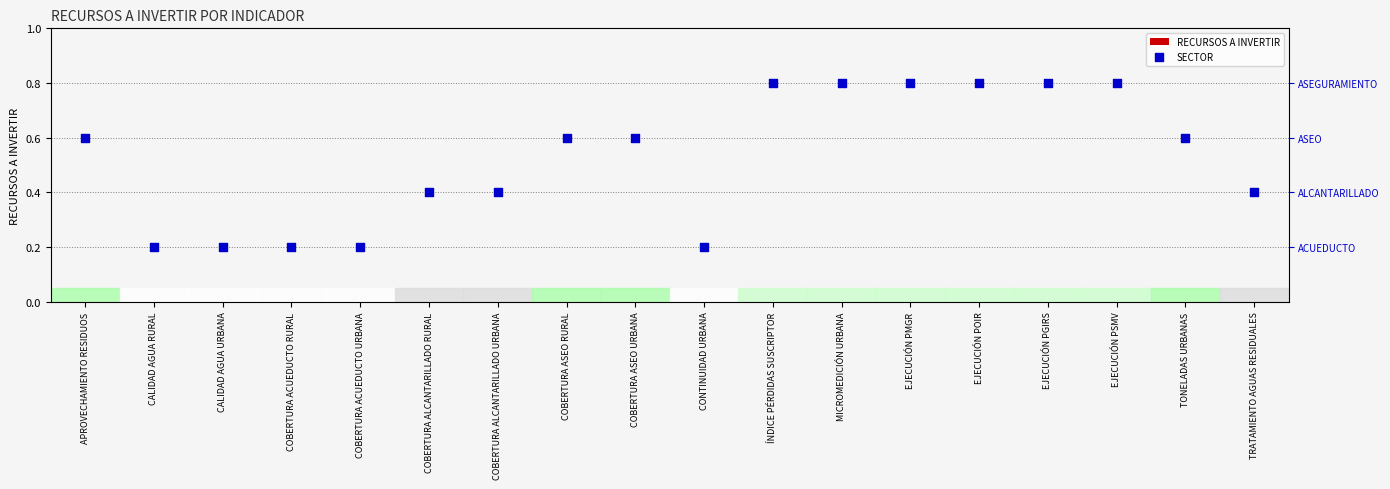

What is the total value across all series at ÍNDICE PÉRDIDAS SUSCRIPTOR?

4